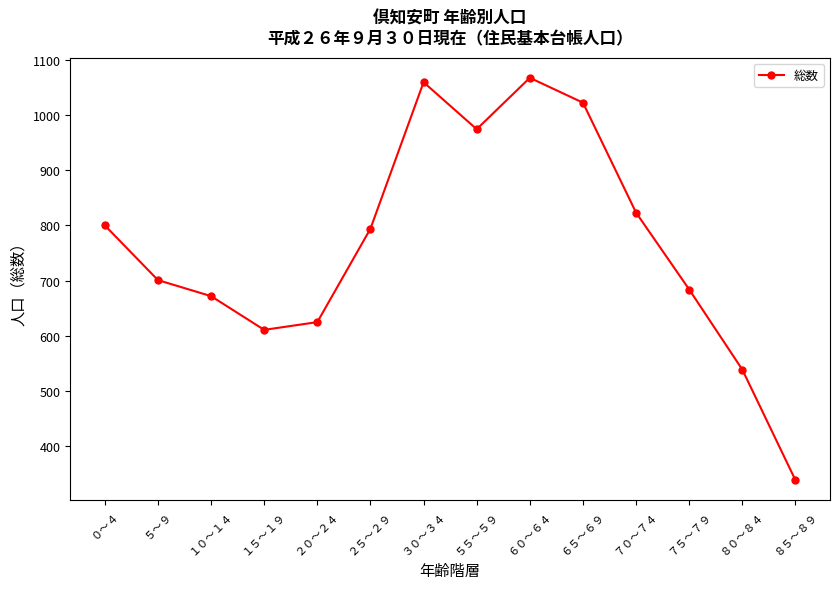

At which category does the data reach its first local peak?

３０～３４